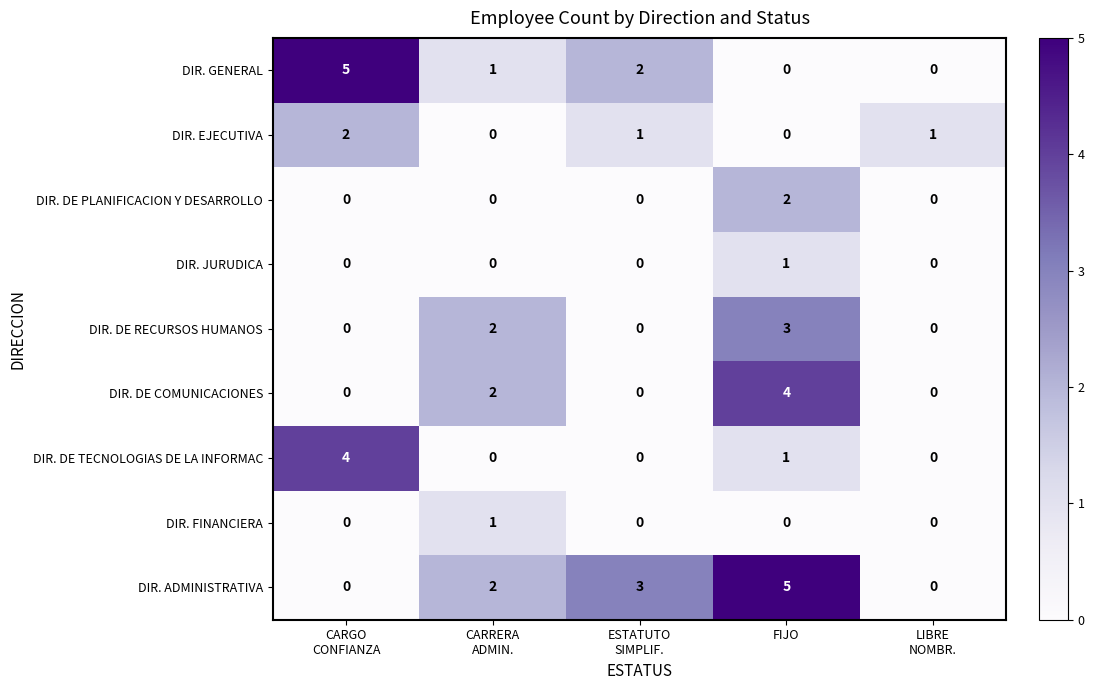

How many DIR. EJECUTIVA values are between 0 and 1?

4